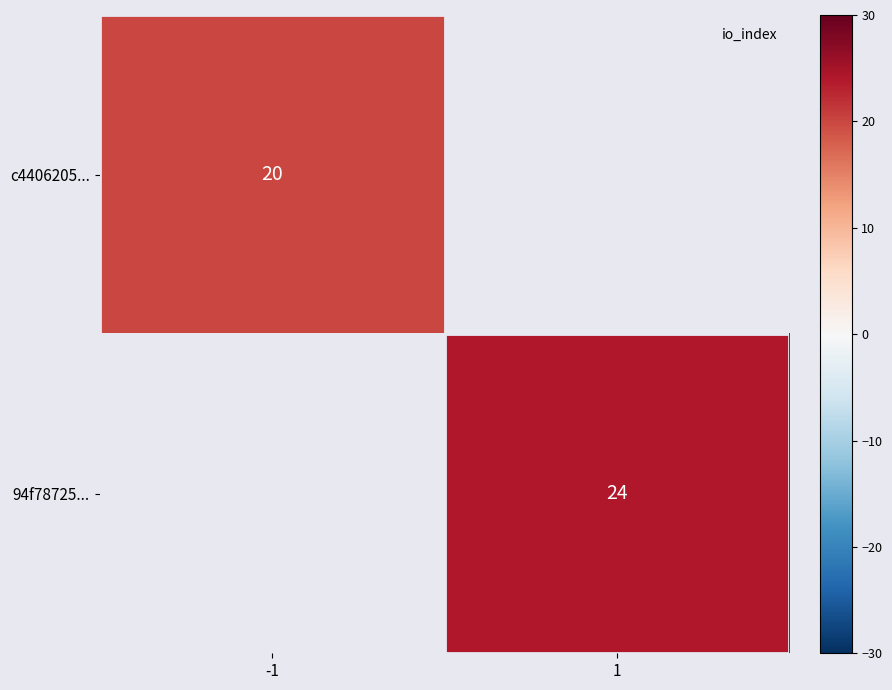

Count the number of data series in this chart.

2